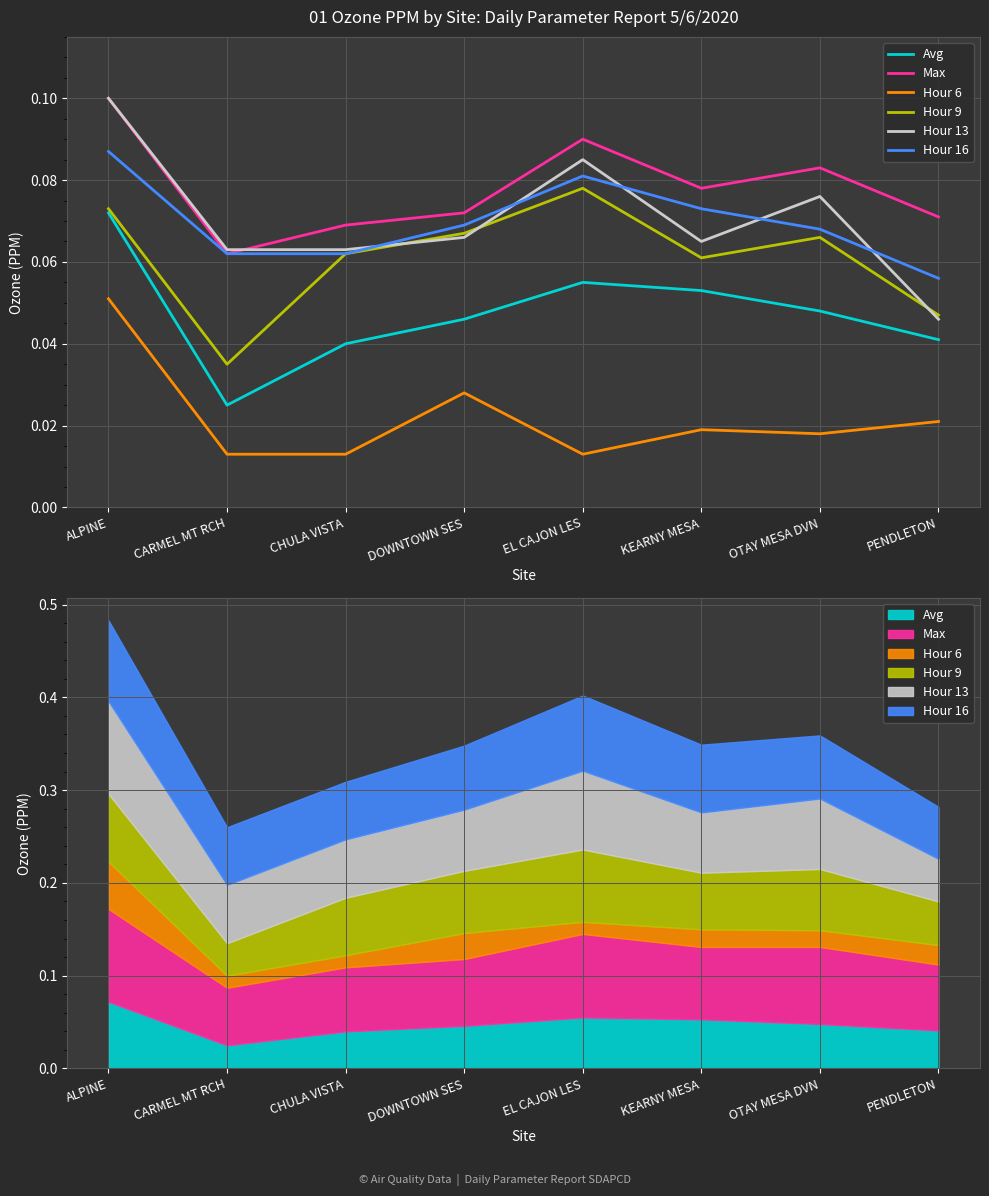

At which category does the chart reach its peak across all series?

ALPINE